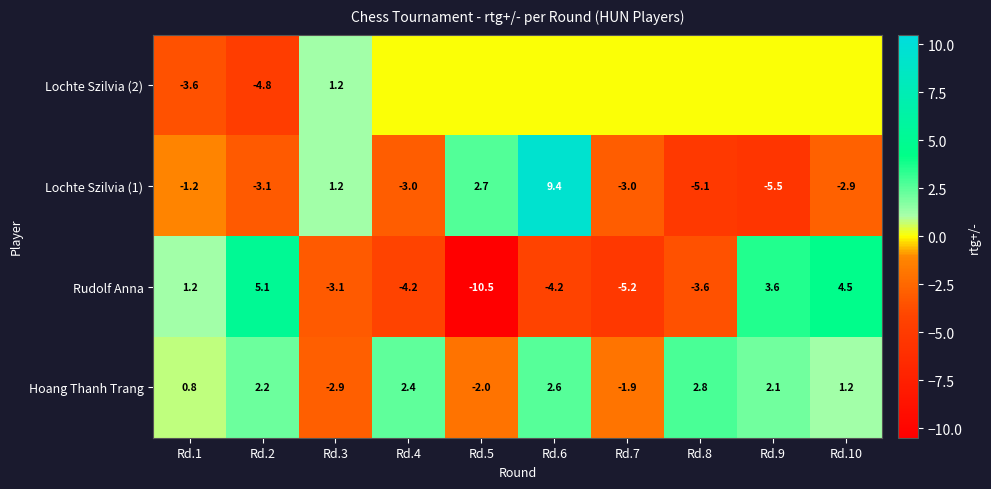

Which category has the highest value across all series?

Rd.6